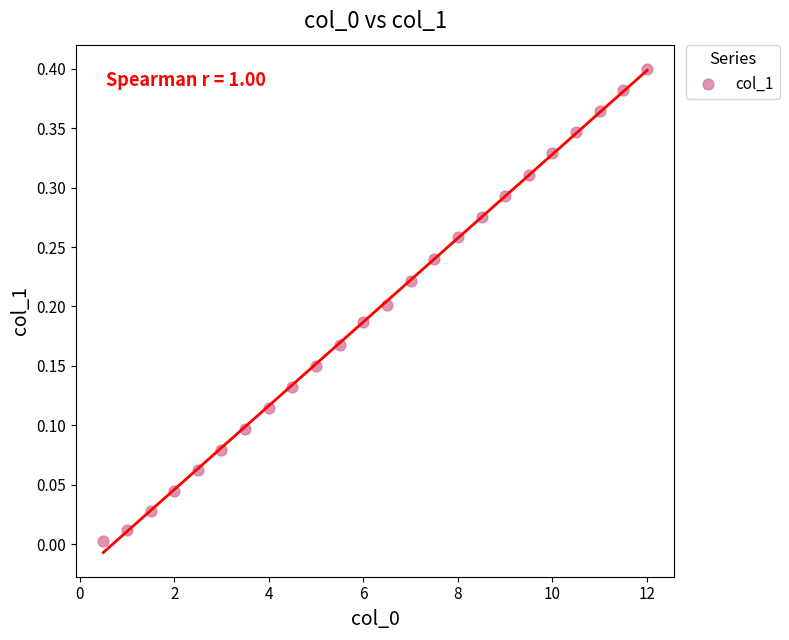

What is the range of X values (max minus min)?

11.5